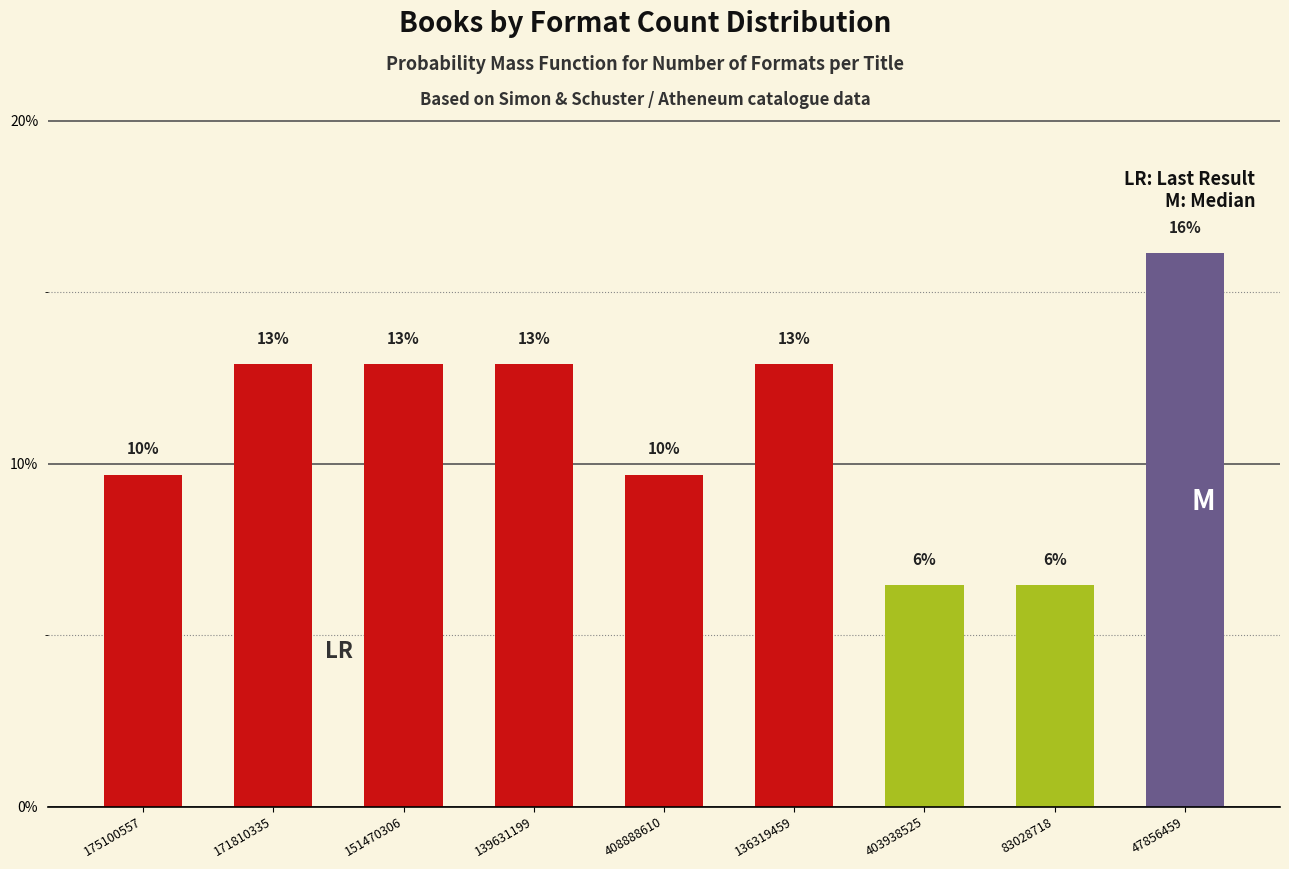

Does the chart contain any negative values?

No